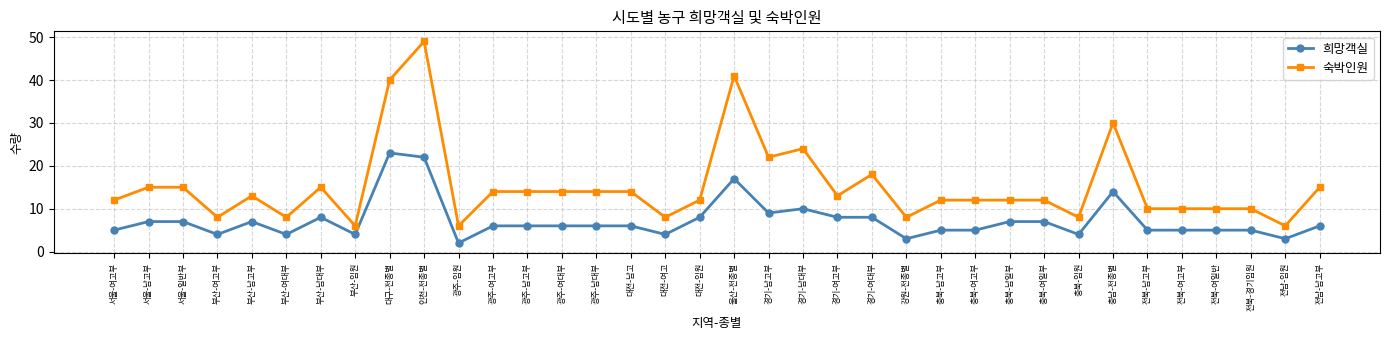

What position from the left is 부산-여대부?

6